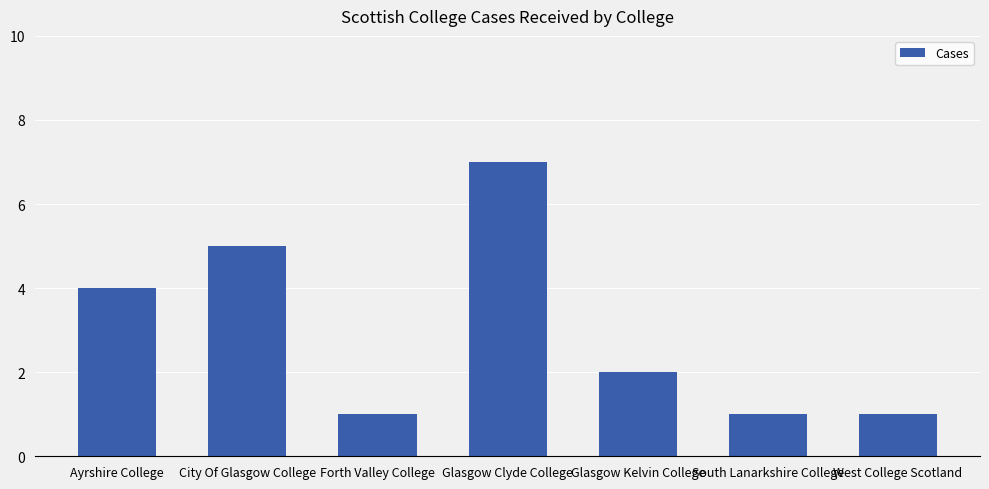

What is the approximate value at City Of Glasgow College?

5